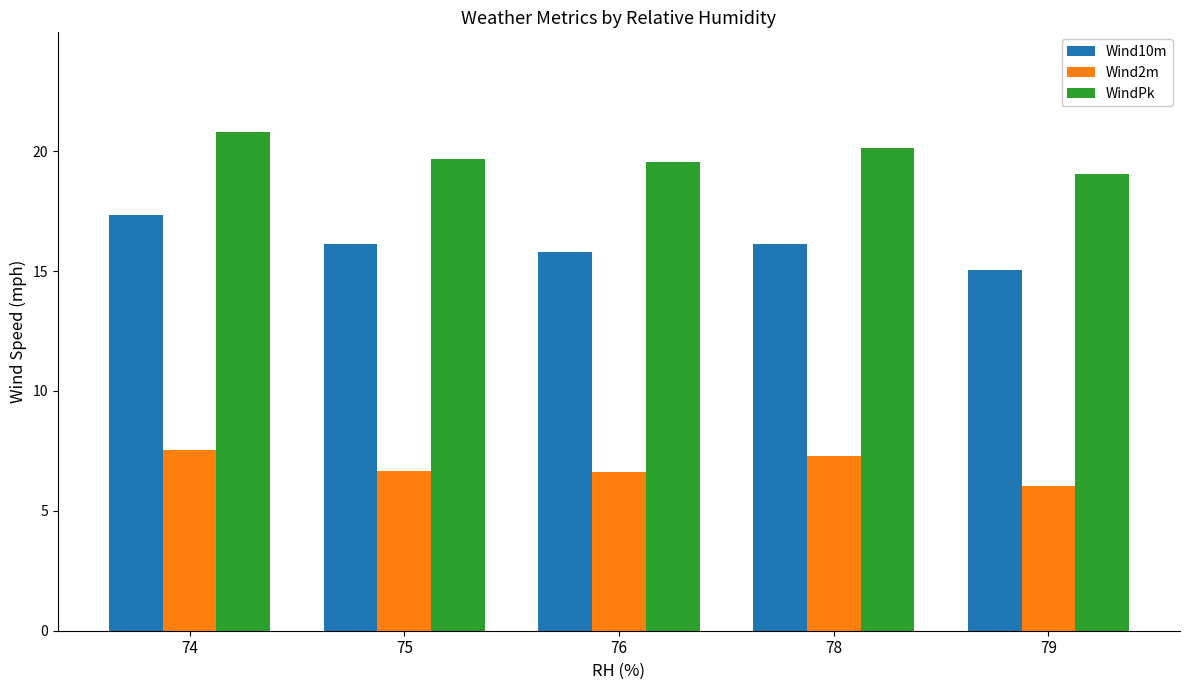

What is the total value across all series at 79?

40.1